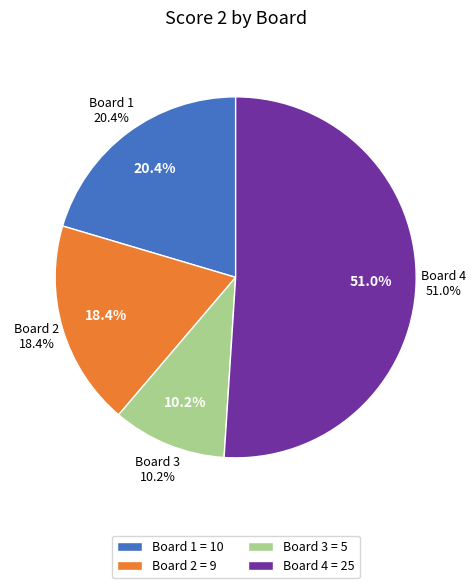

What is the change in value from Board 3 to Board 4?

+20